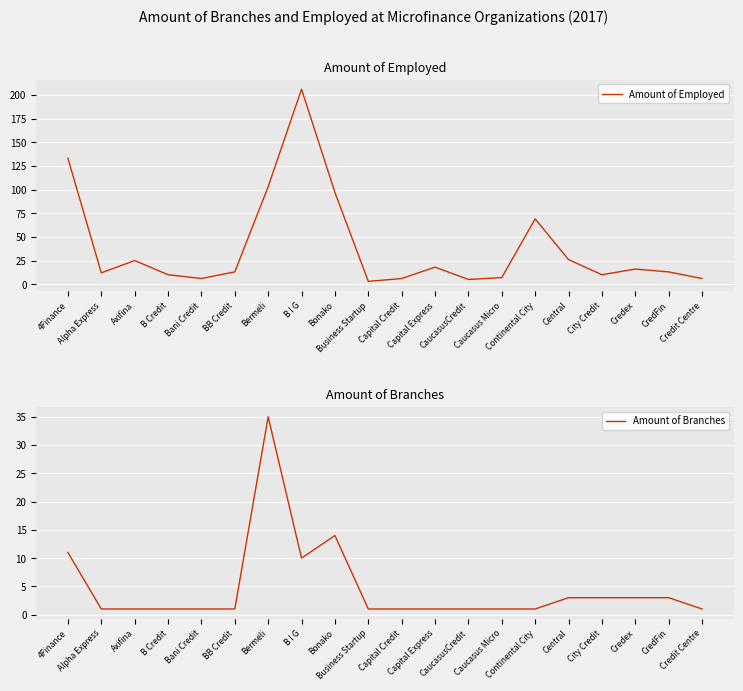

What is the label of the 9th point from the right?

Capital Express